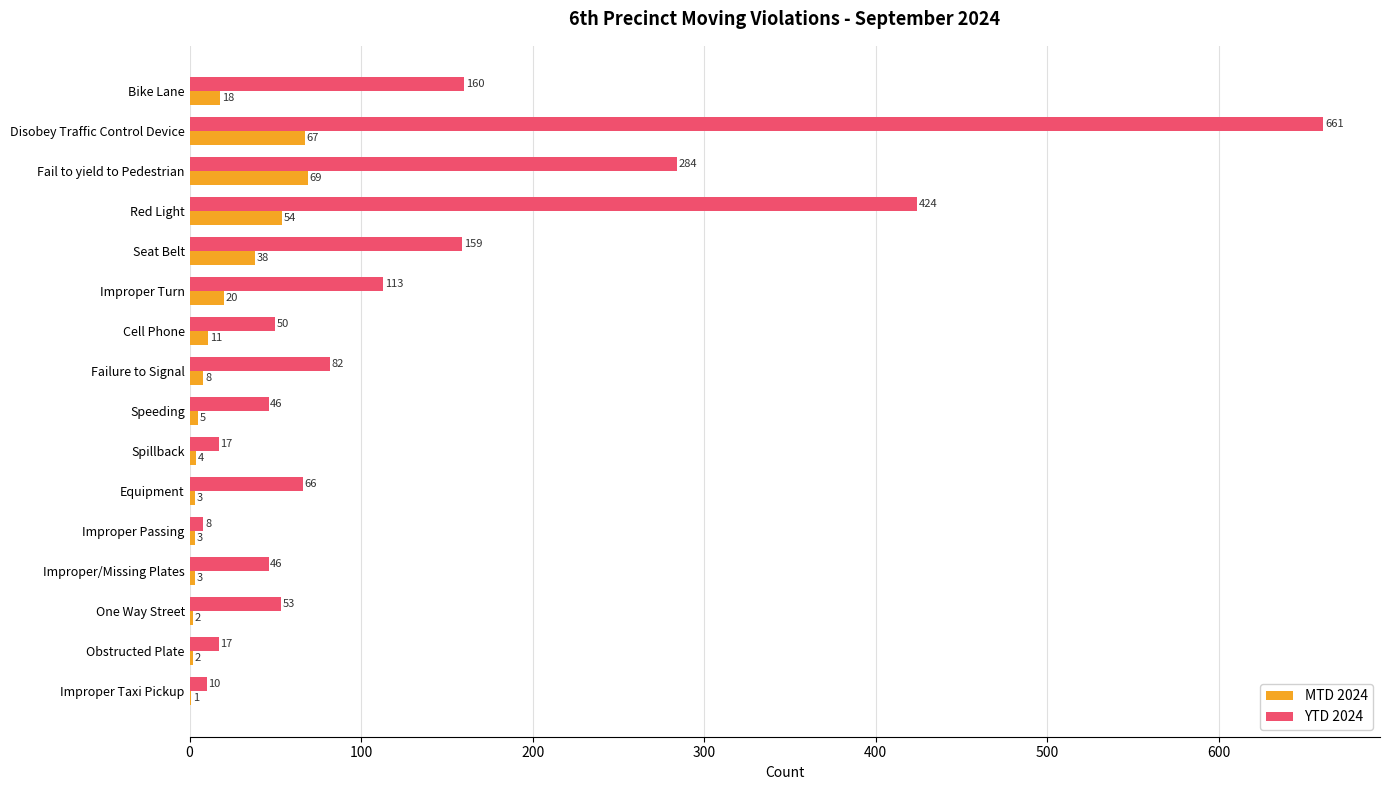

Which series has the largest total across all categories?

YTD 2024